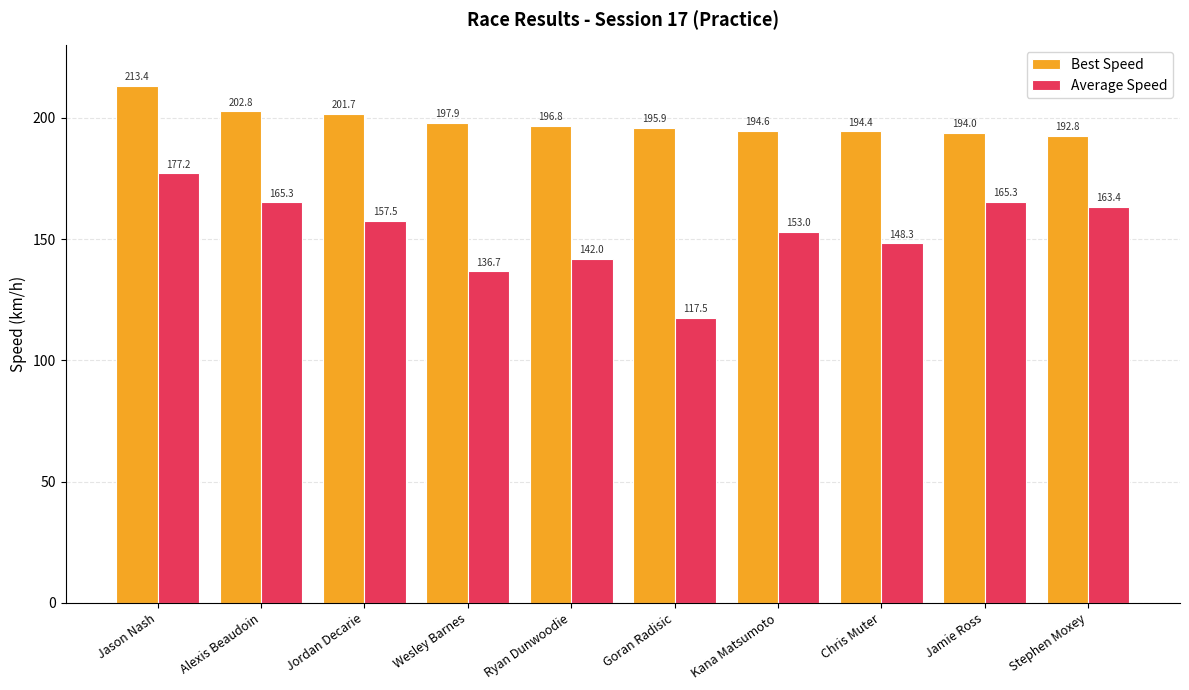

Reading left to right, list all the values displayed in this chart.

Best Speed: 213.4	202.8	201.7	197.9	196.8	195.9	194.6	194.4	194.0	192.8
Average Speed: 177.2	165.3	157.5	136.7	142.0	117.5	153.0	148.3	165.3	163.4